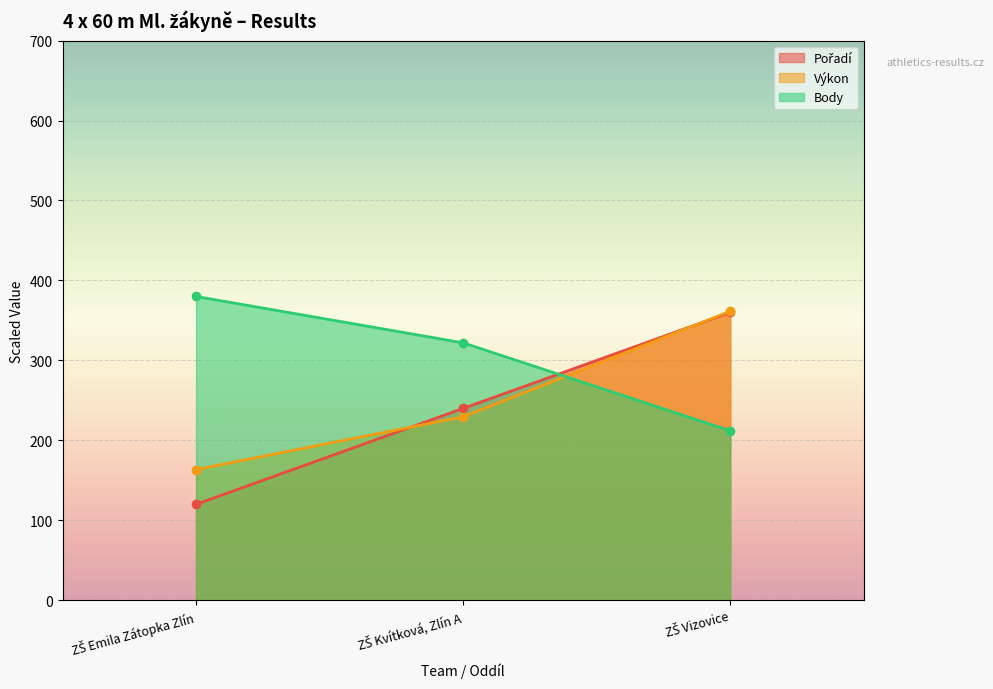

What is the difference between the Pořadí values at ZŠ Kvítková, Zlín A and ZŠ Emila Zátopka Zlín?

120.0